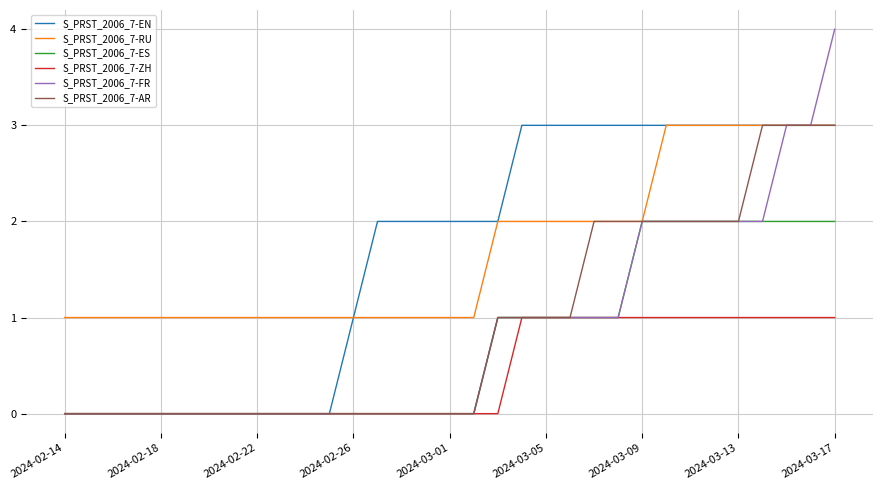

What is the maximum value shown in the chart?

4